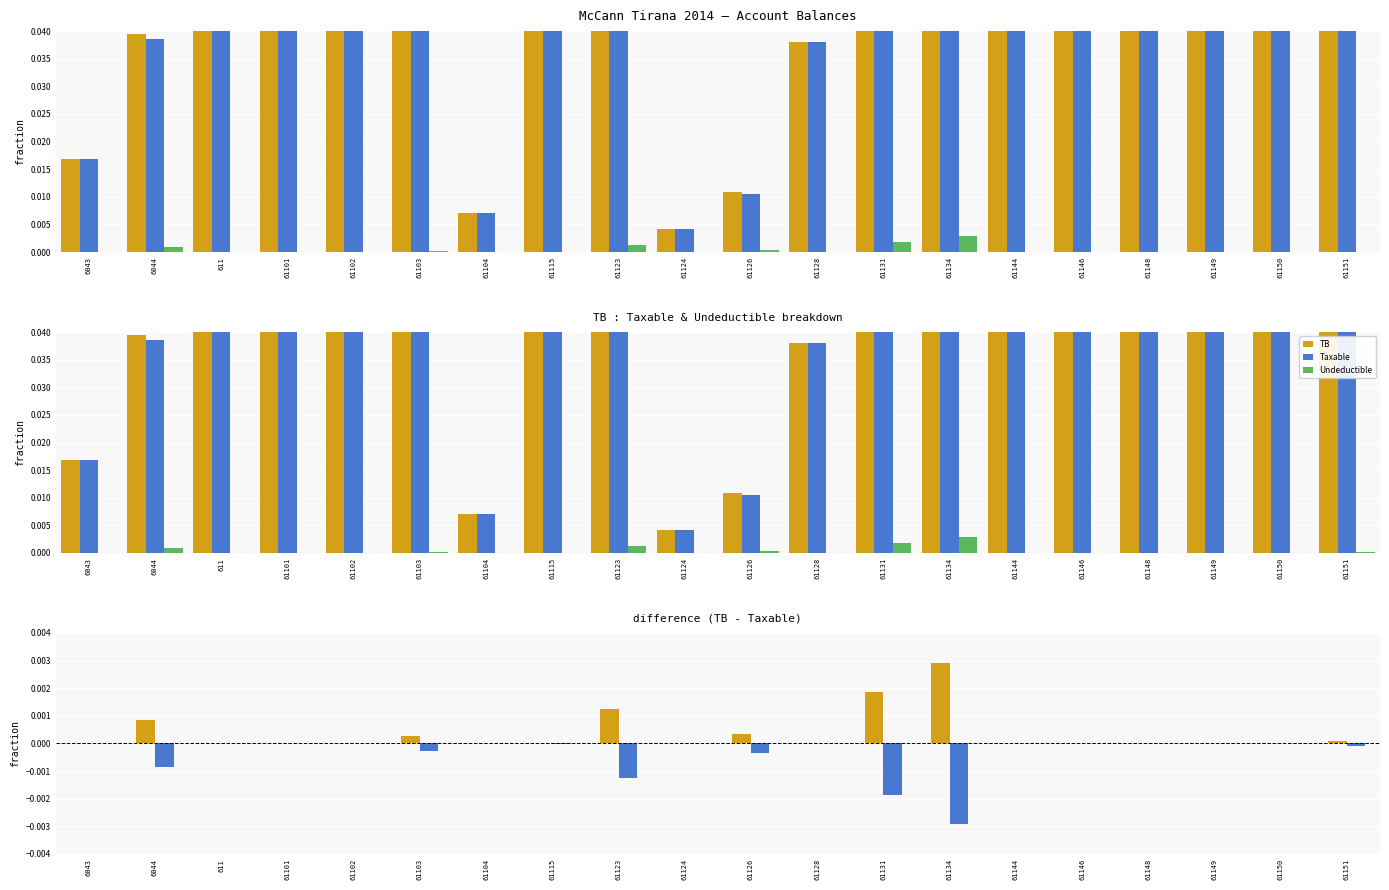

At 61103, list the series in order from largest to smallest.

TB, Taxable, Undeductible, TB - Taxable, Undeductible (neg)